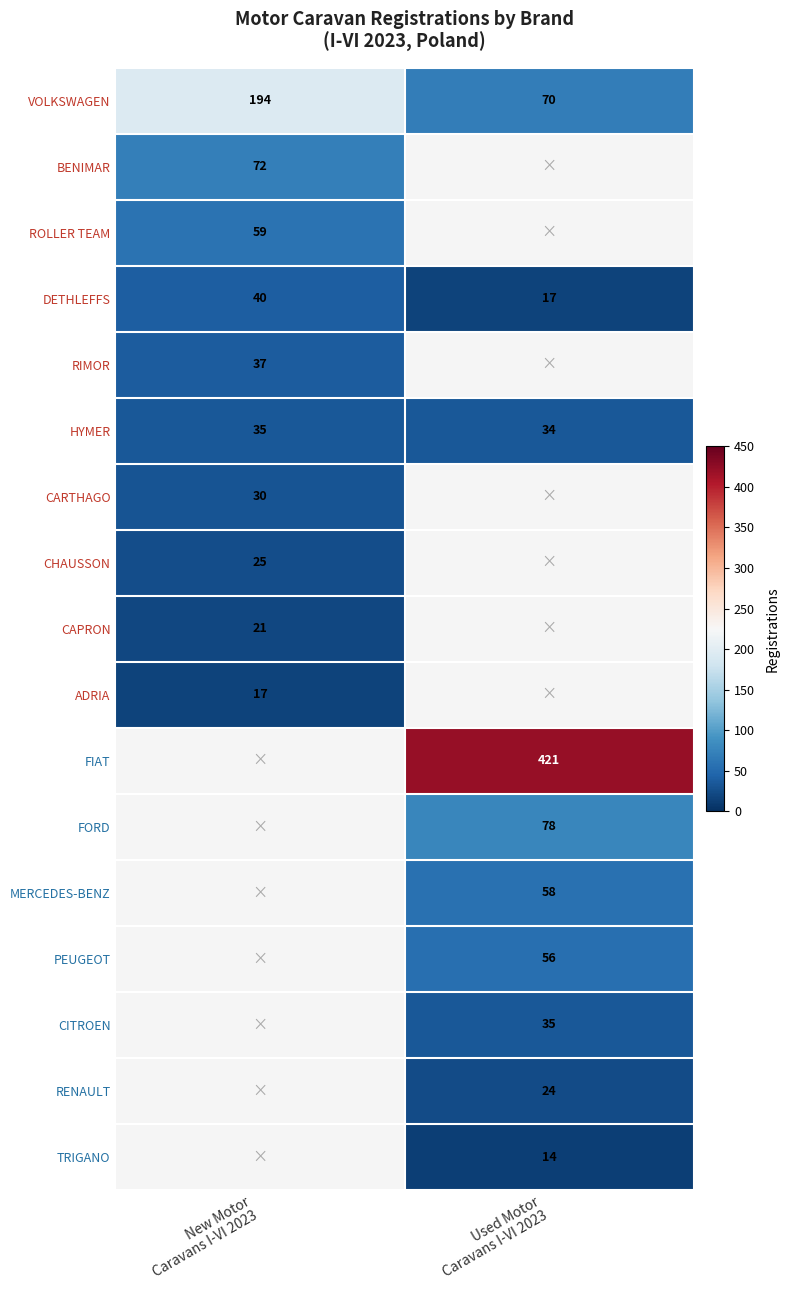

At how many categories does at least one series exceed 89?

2